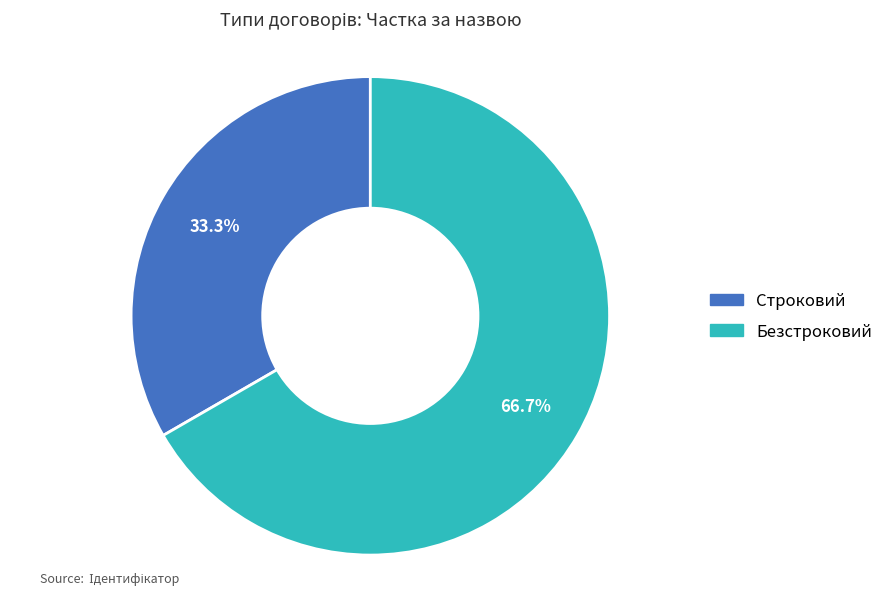

Is there any slice that represents more than half of the pie?

Yes